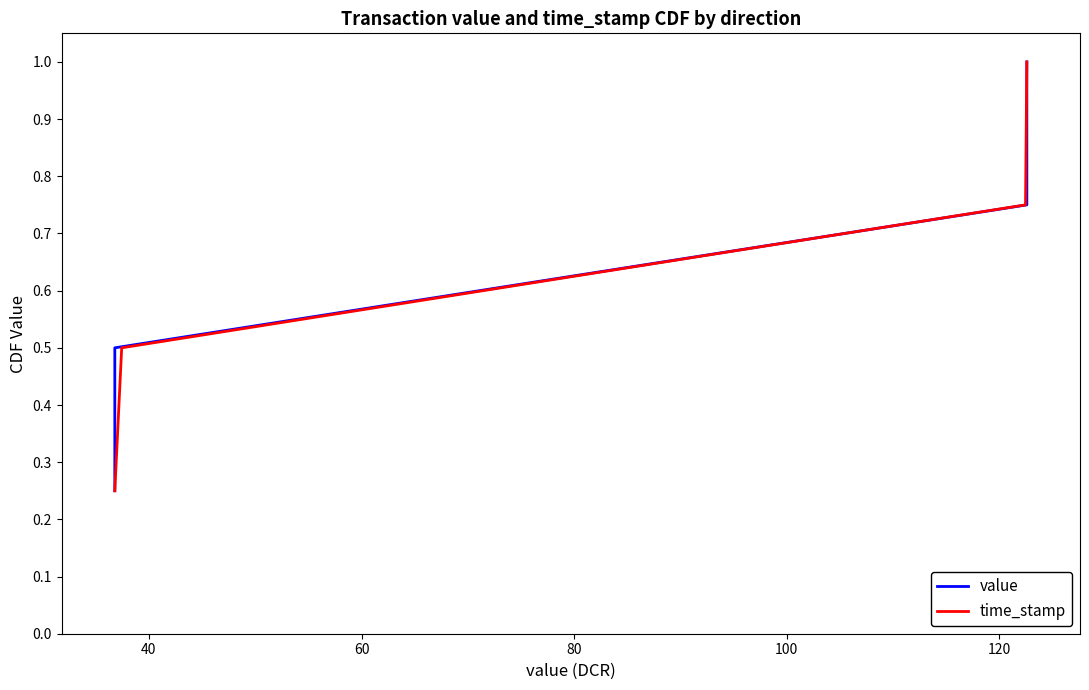

List the series in order of their peak value, highest first.

value, time_stamp